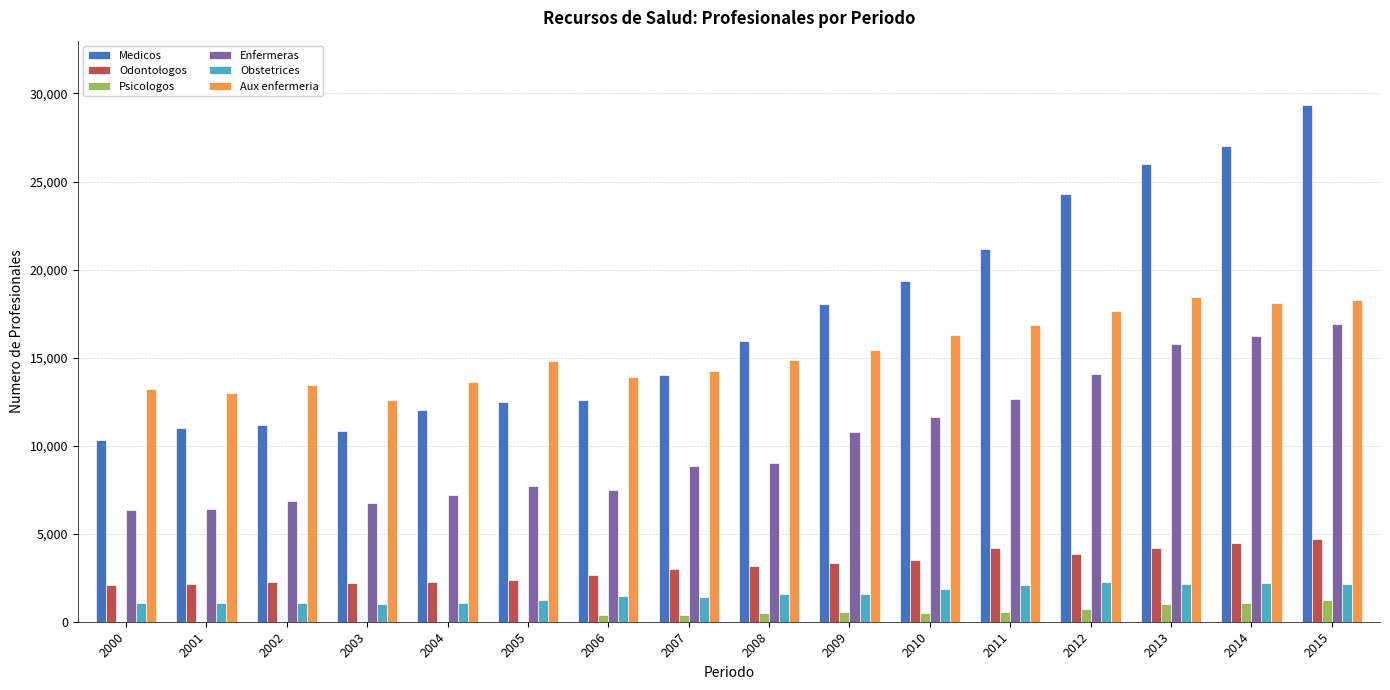

Which category has the highest value in the Medicos series?

2015